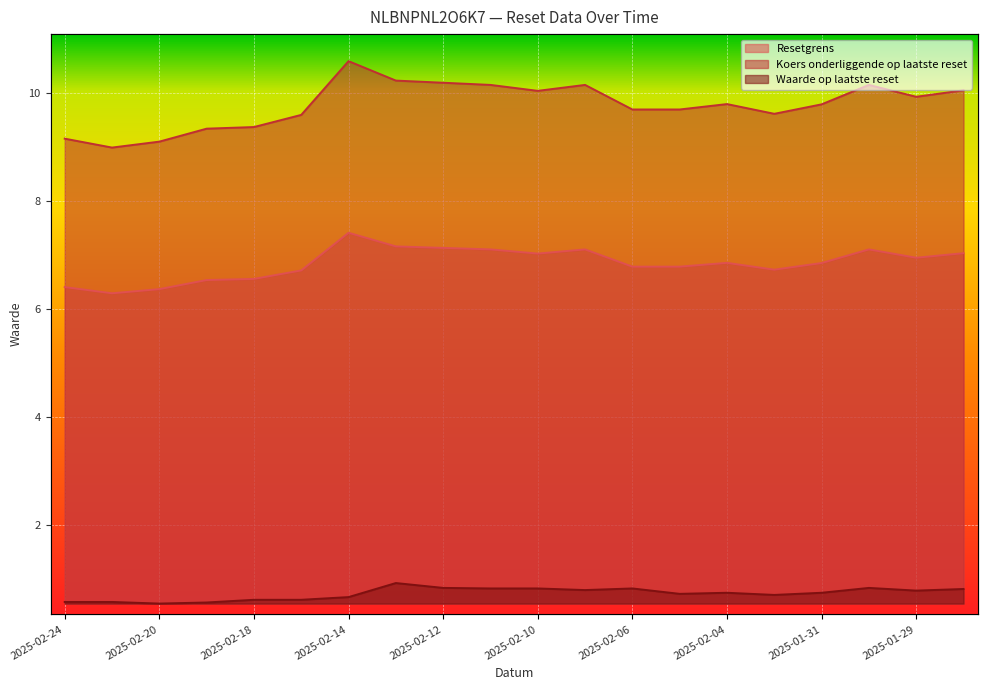

What position from the left is 2025-01-31?

17